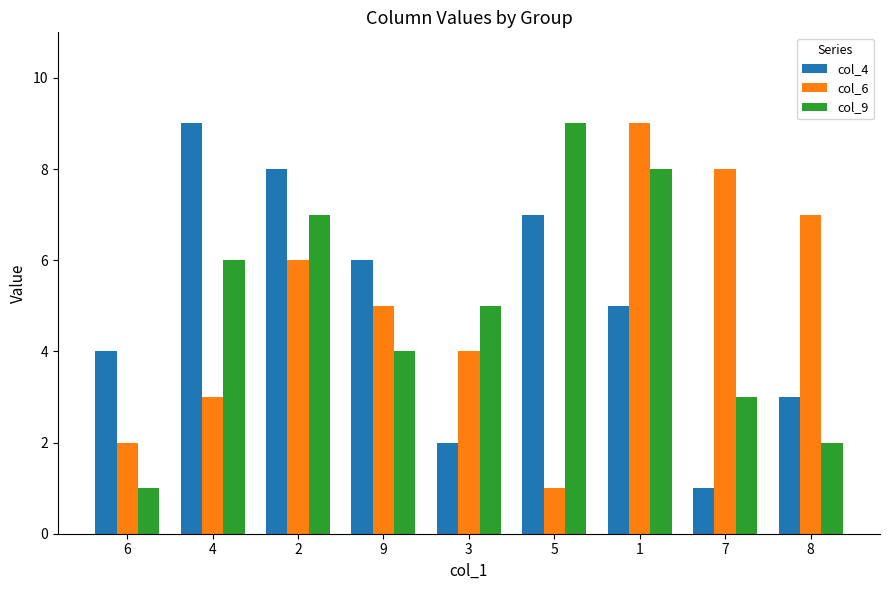

How many categories are shown in the chart?

9